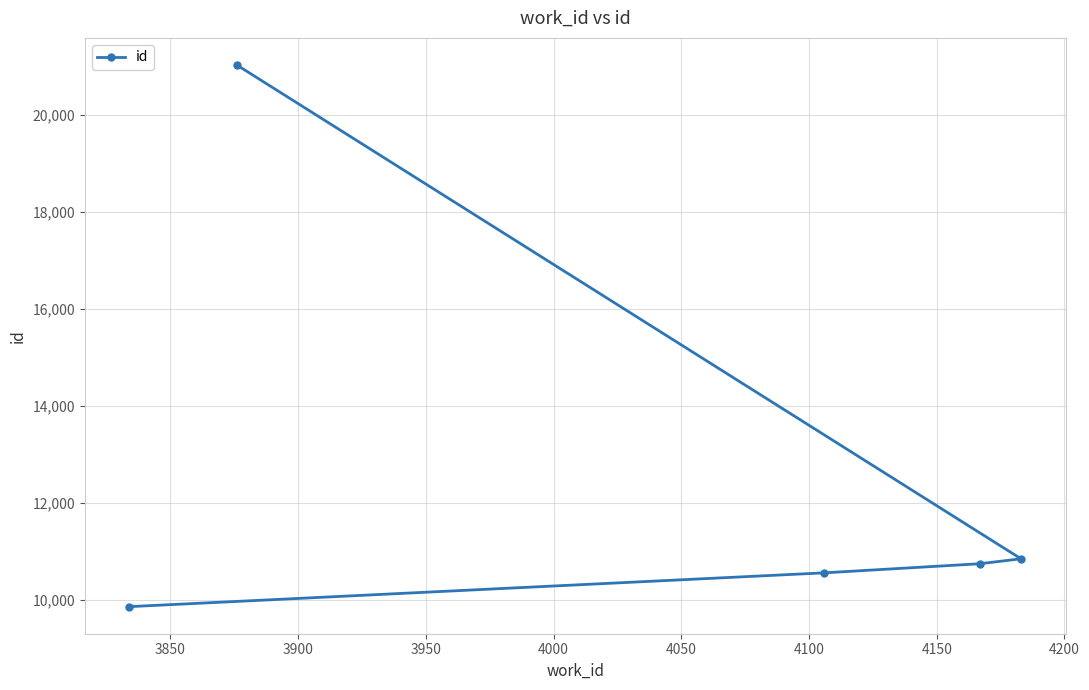

True or false: the data has more than 0 interior local peaks.

False